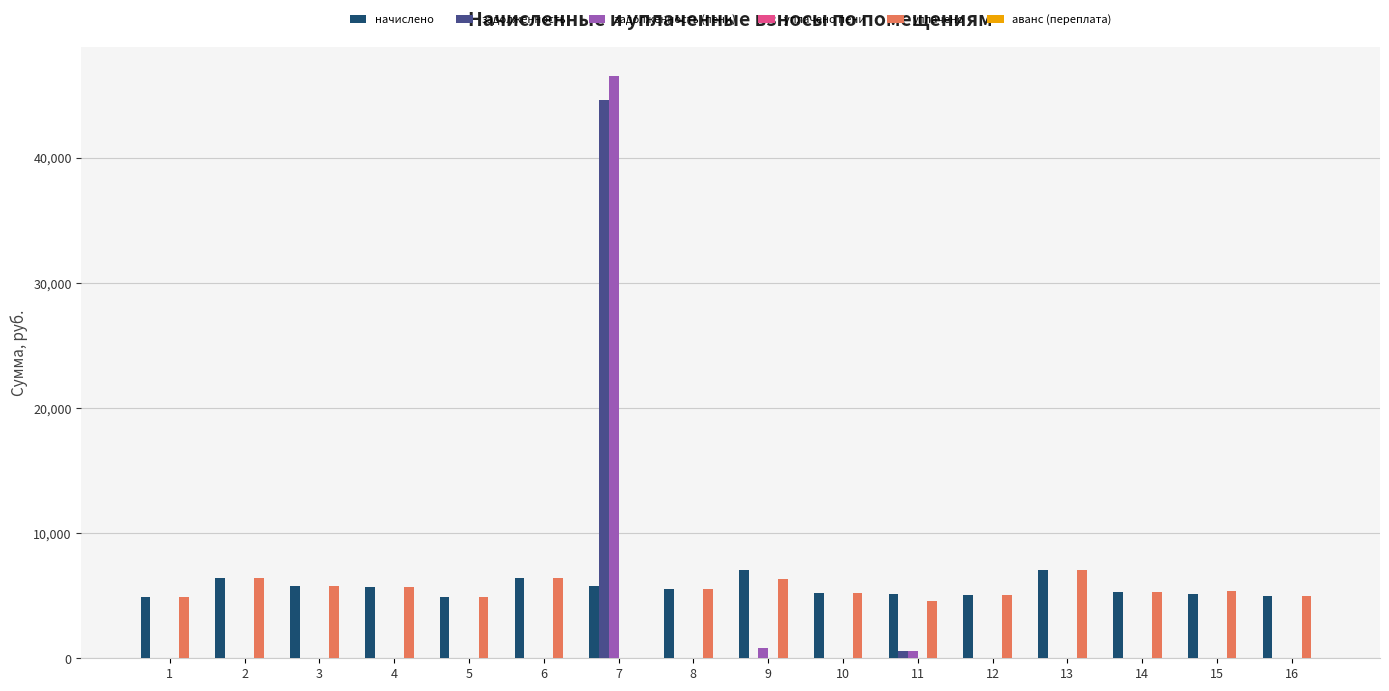

What is the average value of the уплачено series?

5221.8